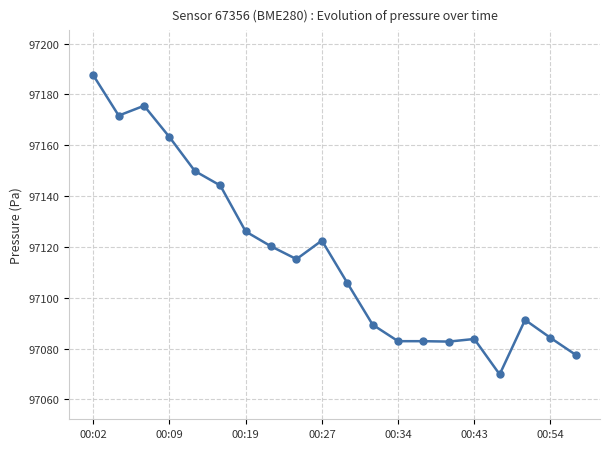

What is the difference between the second highest and second lowest values?

98.0